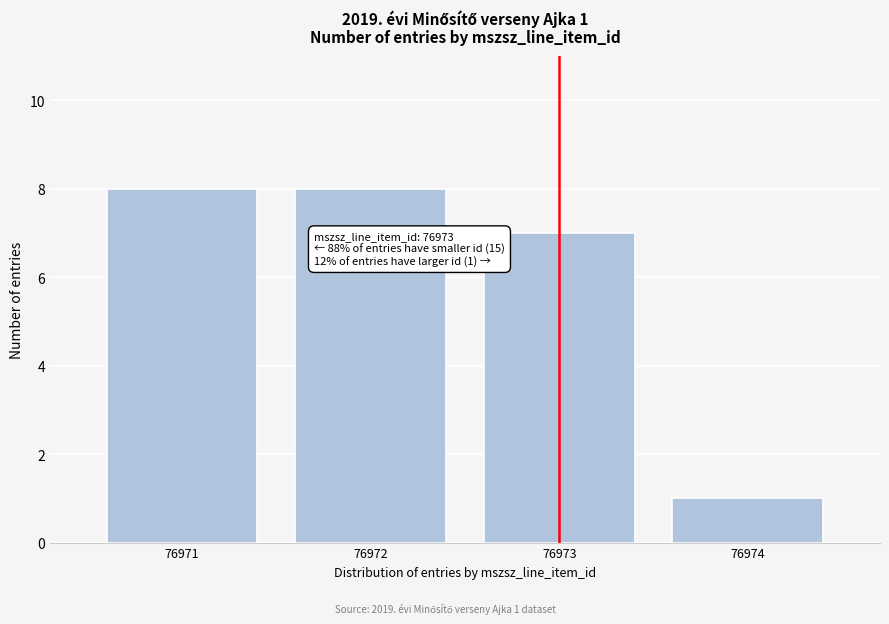

Reading left to right, list all the values displayed in this chart.

8	8	7	1